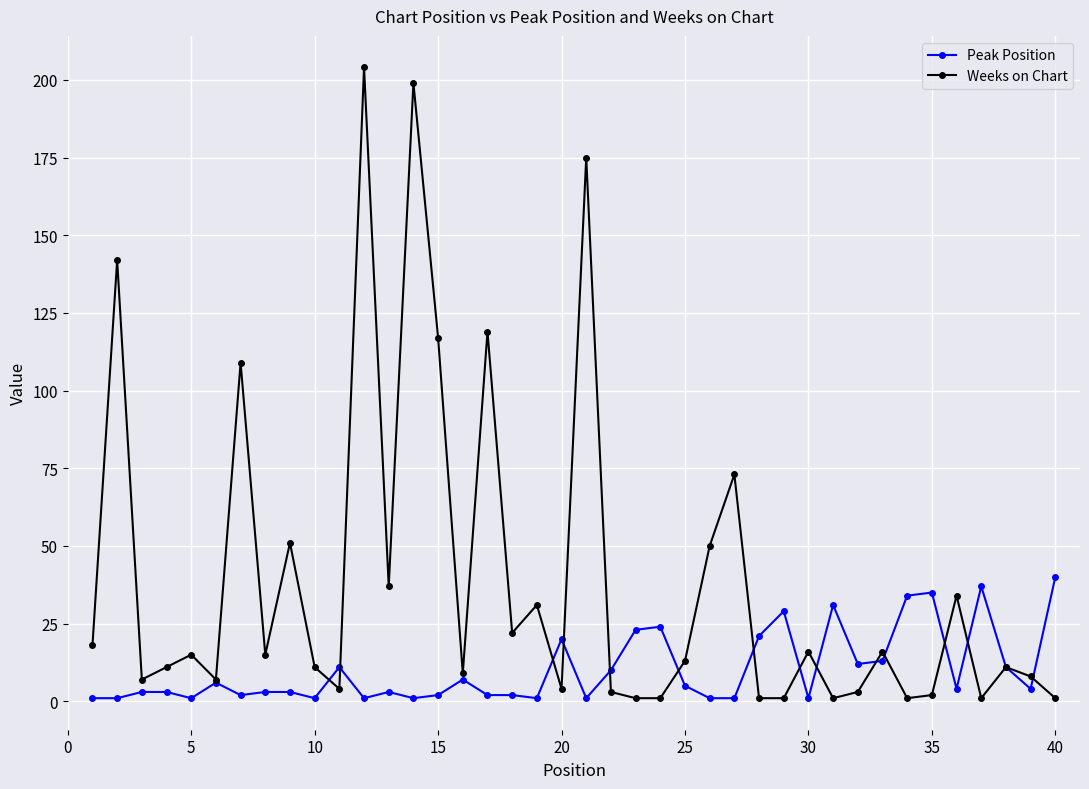

What is the highest value of the Weeks on Chart series?

204